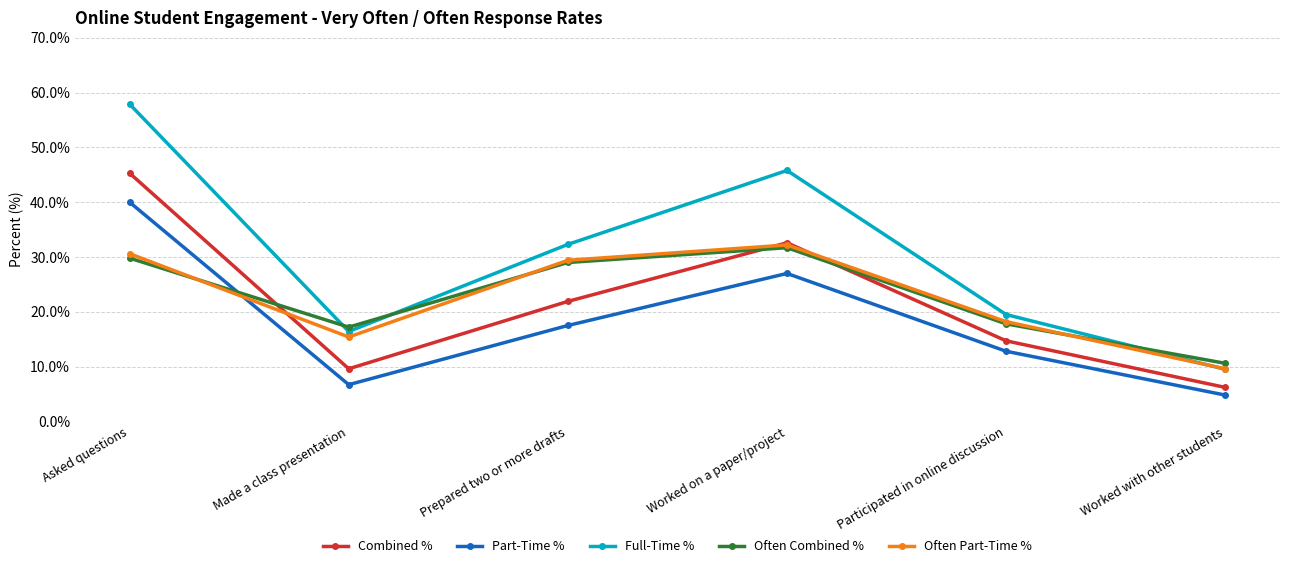

Is the value of Often Part-Time % at Worked on a paper/project greater than the value of Combined % at Asked questions?

No